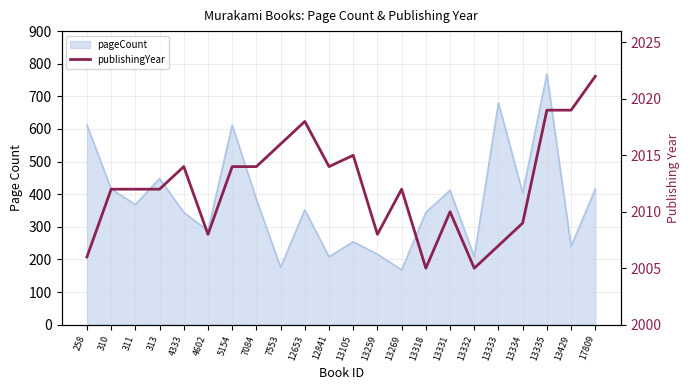

The value at 17809 is 2022. True or false?

True